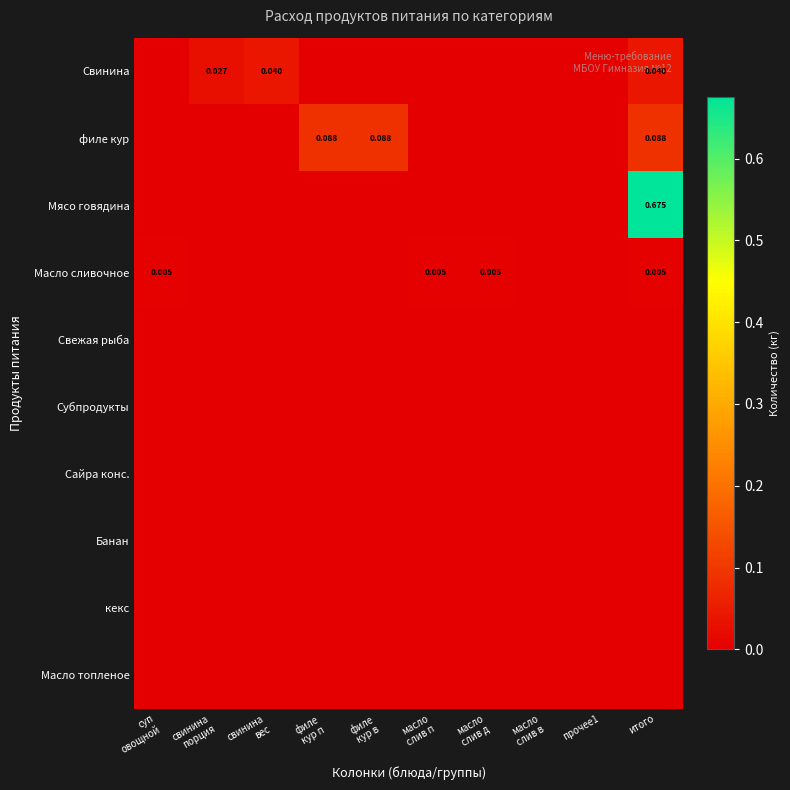

Is the value of кекс at филе кур в greater than the value of Свинина at суп овощной?

No